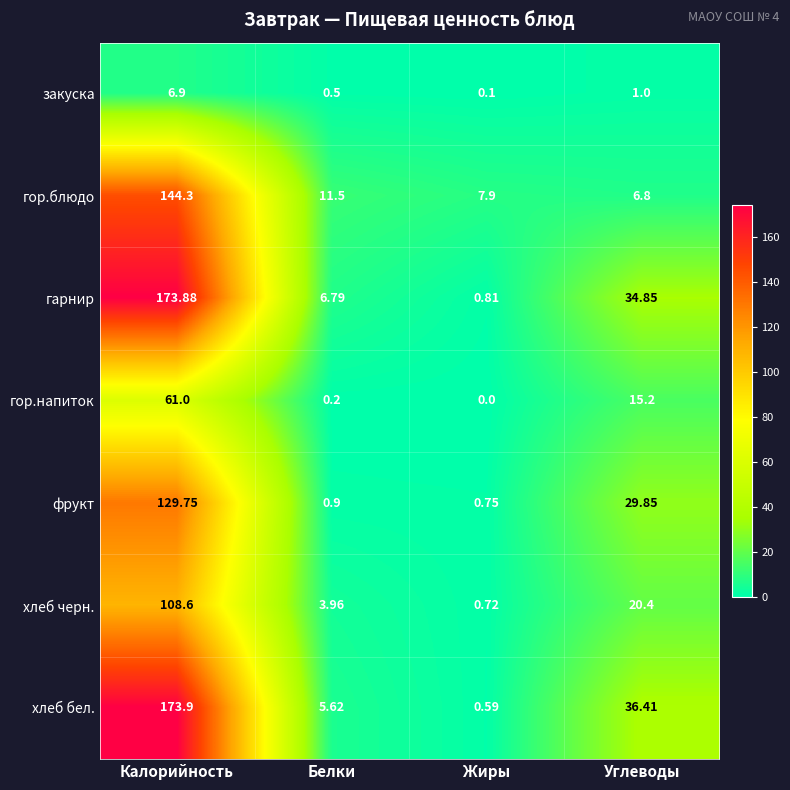

At which category does the chart reach its minimum across all series?

Жиры